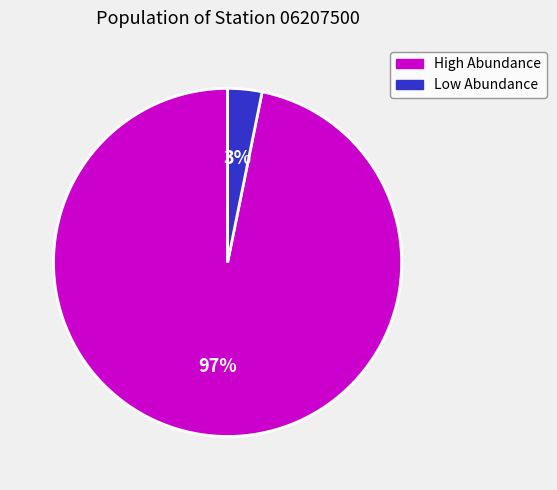

Combined, do Low Abundance and High Abundance account for over 50%?

Yes